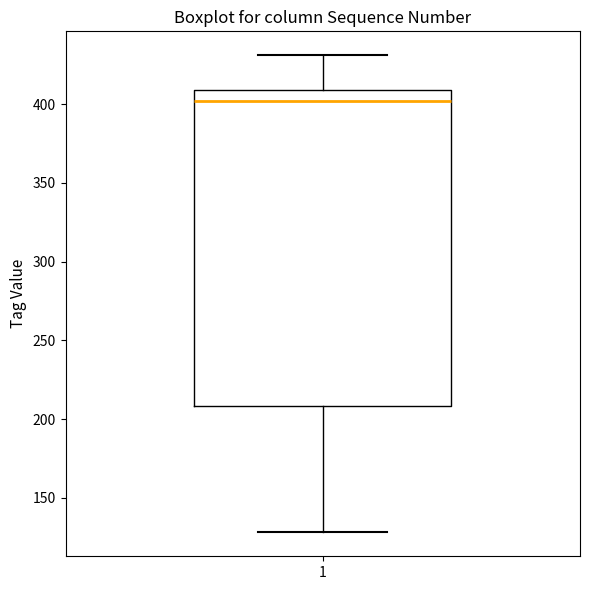

Where is the upper edge of the box at x = 1 on the y-axis? The values are not printed on the chart, so give them approximately, as read against the axis.

410